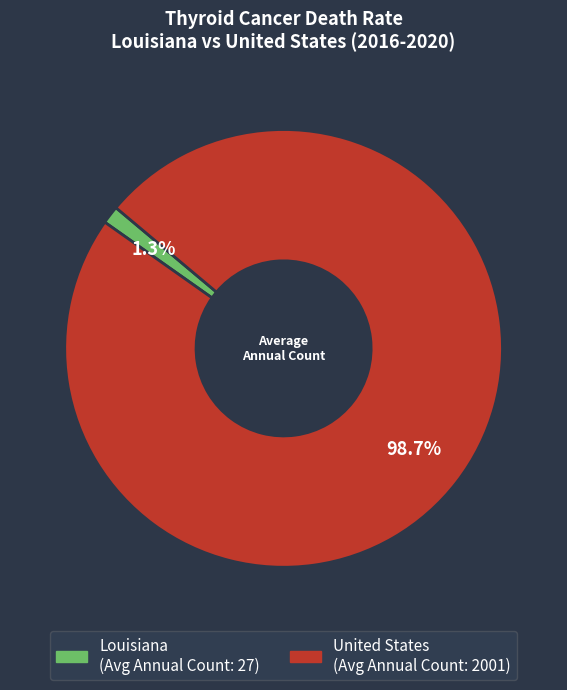

Do United States and Louisiana together represent more than half of the pie?

Yes